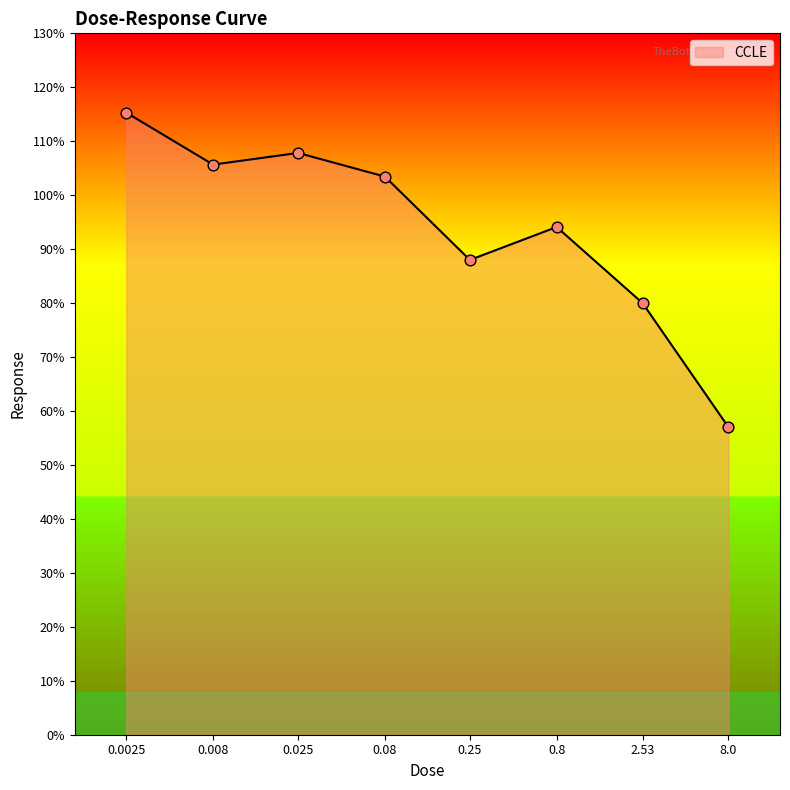

What is the change in value from 0.025 to 8.0?

-50.8